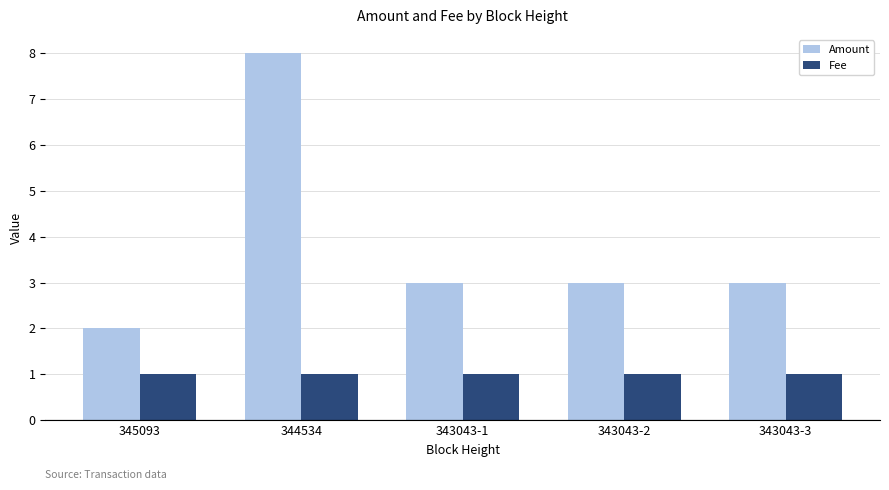

List the series in order of their peak value, lowest first.

Fee, Amount